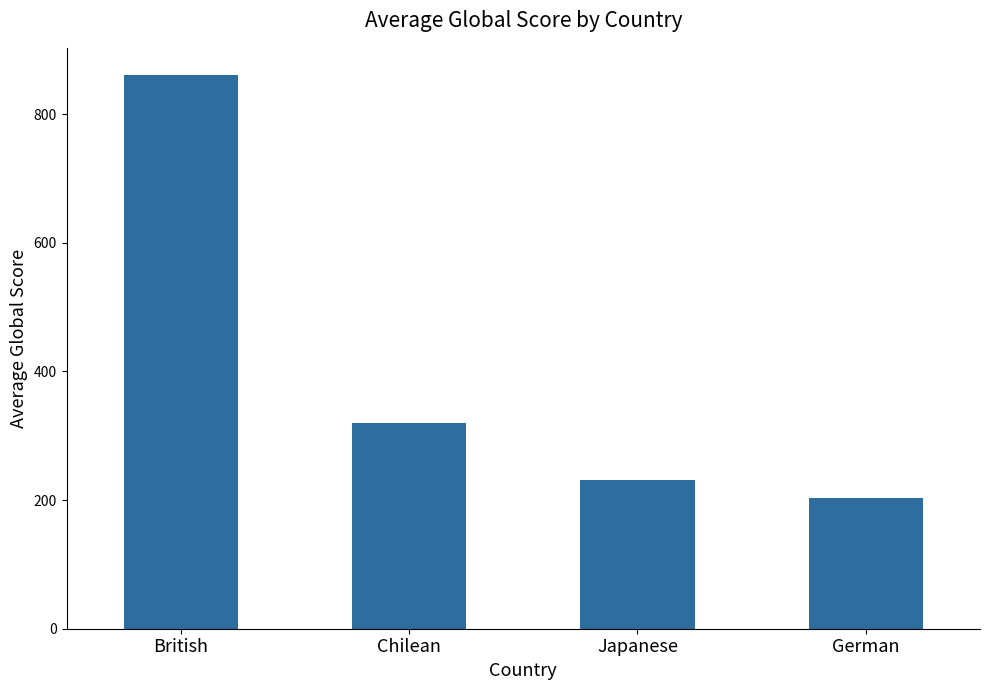

How many distinct data groups are displayed?

1